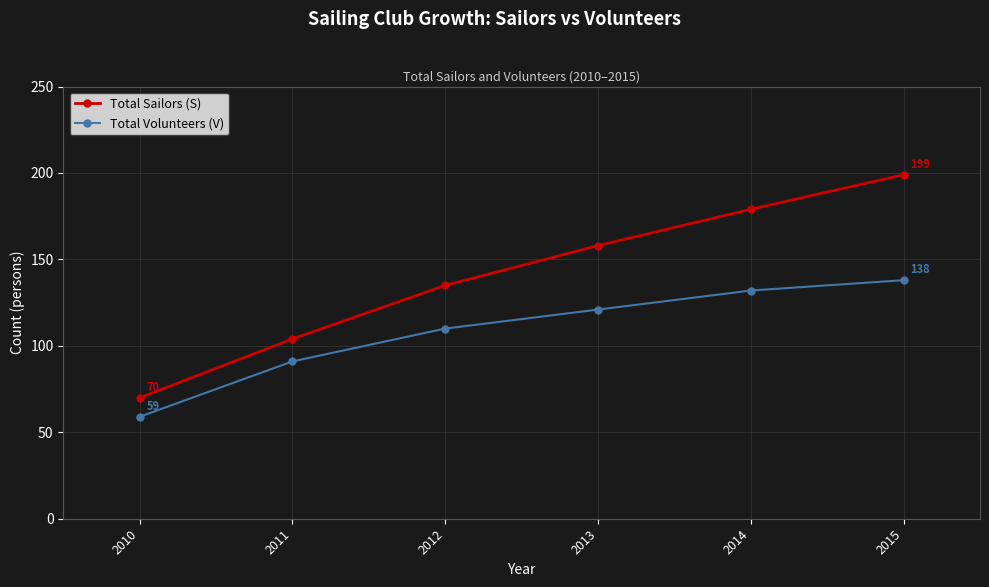

How many lines are shown in the chart?

2